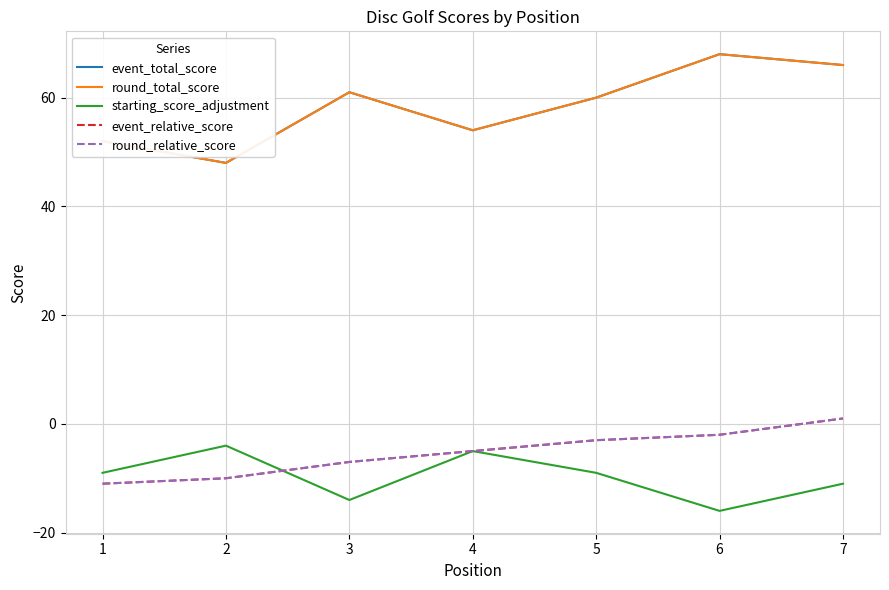

Reading left to right, transcribe all the data shown in this chart.

event_total_score: 52	48	61	54	60	68	66
round_total_score: 52	48	61	54	60	68	66
starting_score_adjustment: -9	-4	-14	-5	-9	-16	-11
event_relative_score: -11	-10	-7	-5	-3	-2	1
round_relative_score: -11	-10	-7	-5	-3	-2	1